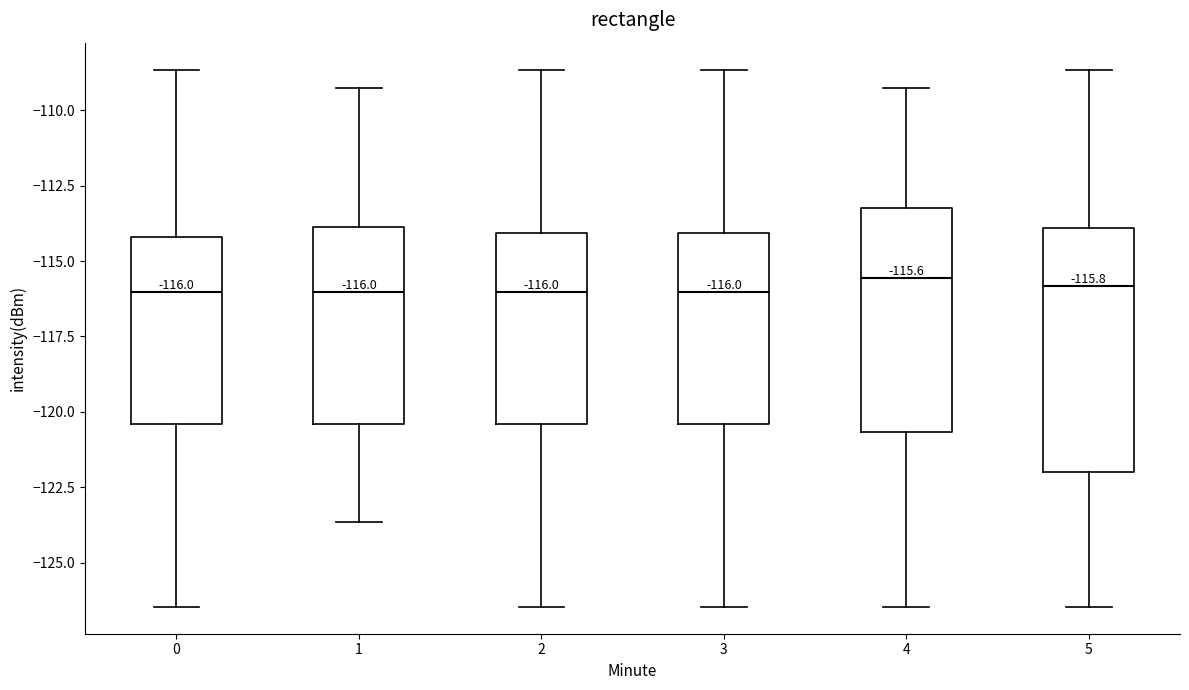

Comparing the boxes themselves (not the whiskers), which one is the tallest?

5